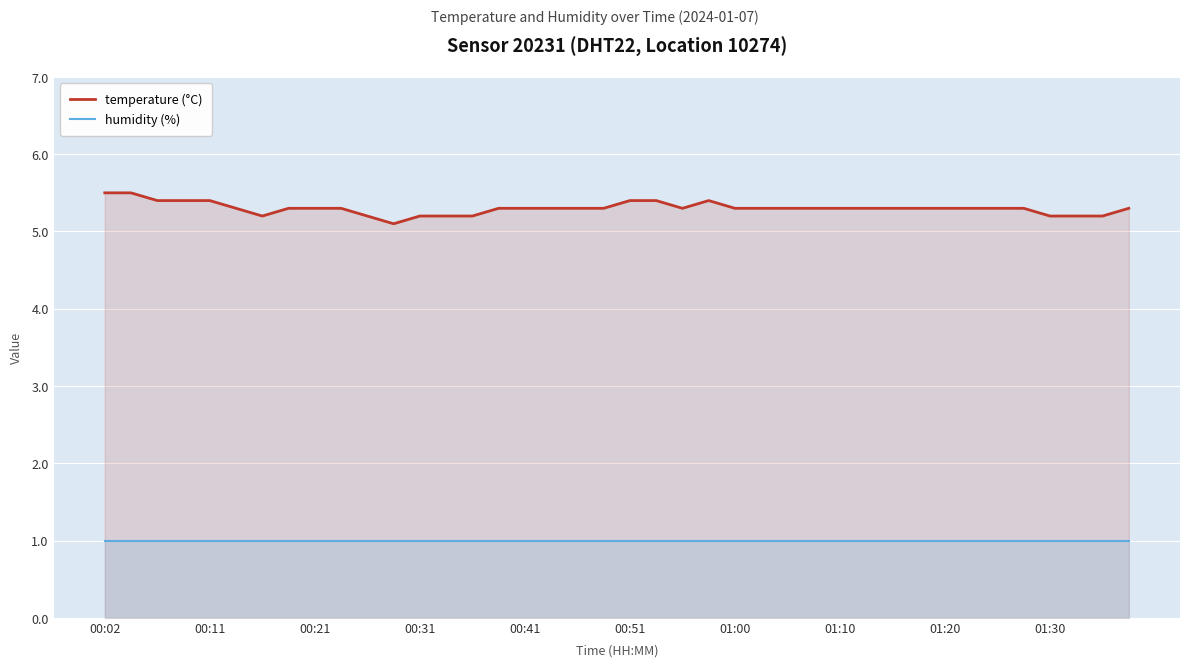

Is it true that humidity (%) equals 1.0 at 00:41?

True